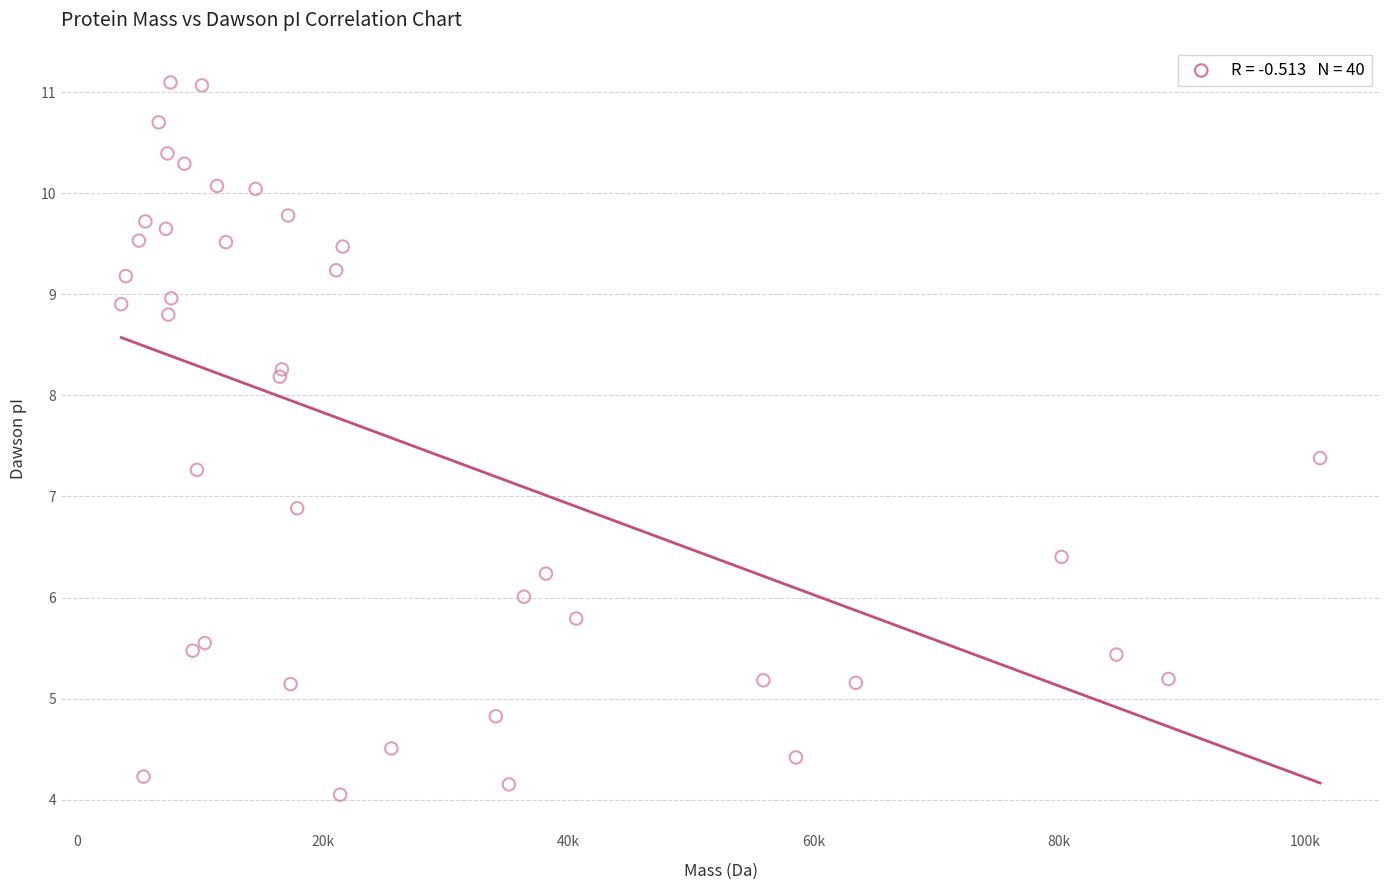

What Y value in the scatter plot is closest to 7?

6.9